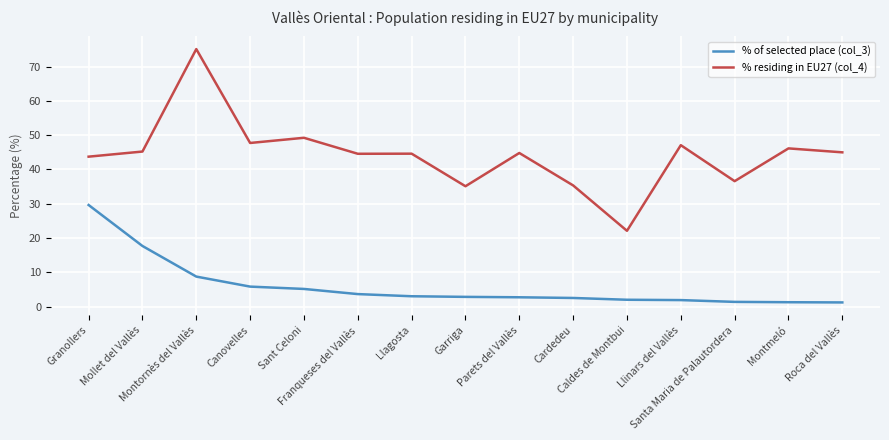

True or false: % residing in EU27 (col_4) and % of selected place (col_3) cross at least once.

False